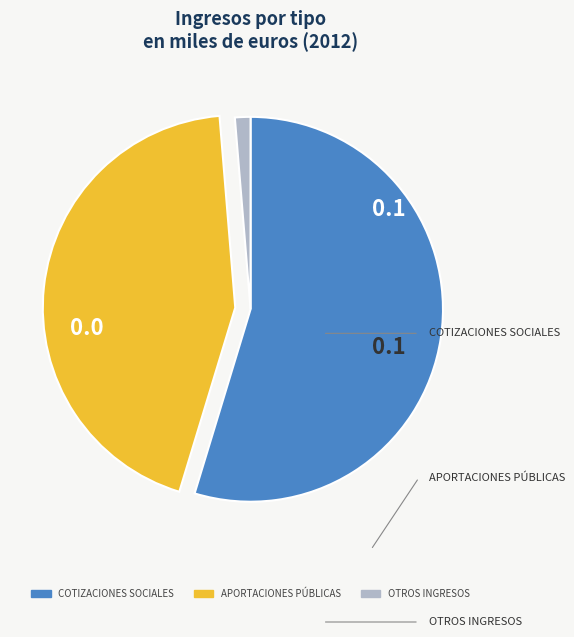

Is it true that OTROS INGRESOS is 16% of the pie?

False